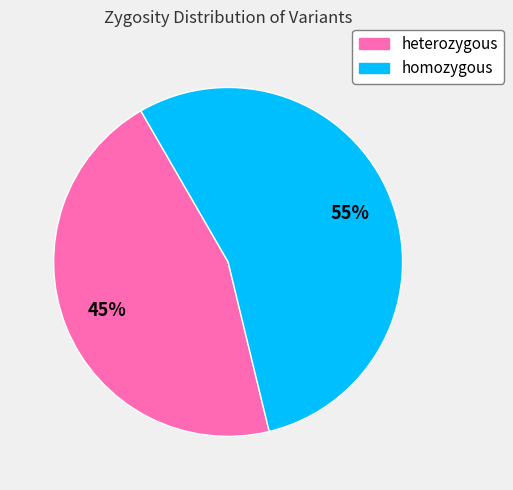

Which category has the biggest portion of the pie?

homozygous